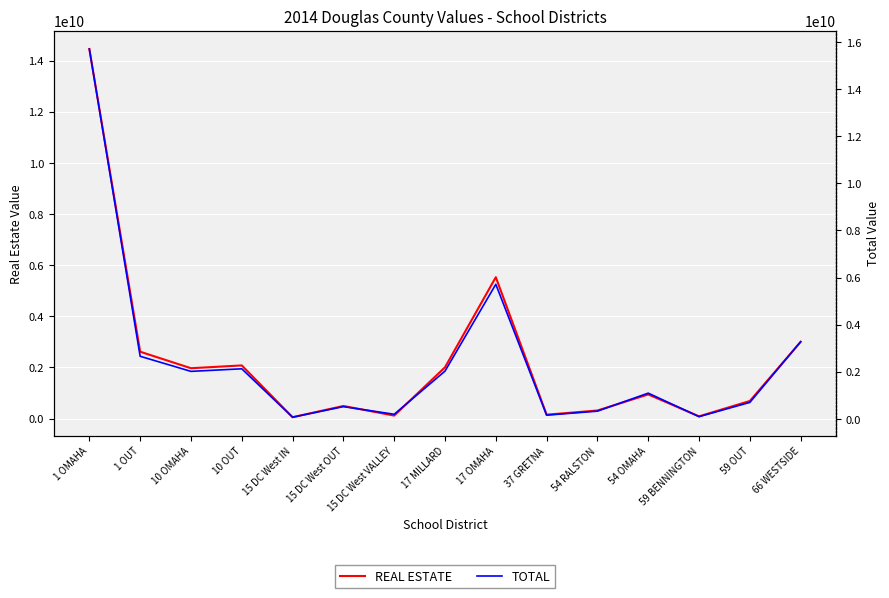

List the series in order of their peak value, lowest first.

REAL ESTATE, TOTAL